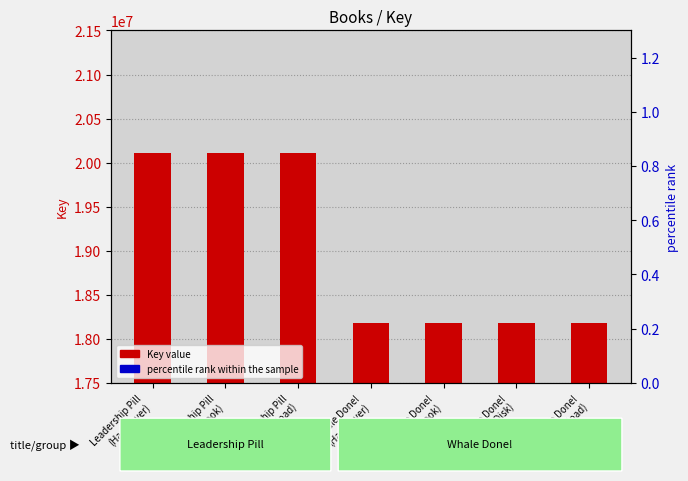

What are all the series names shown in the legend?

Key value, percentile rank within the sample